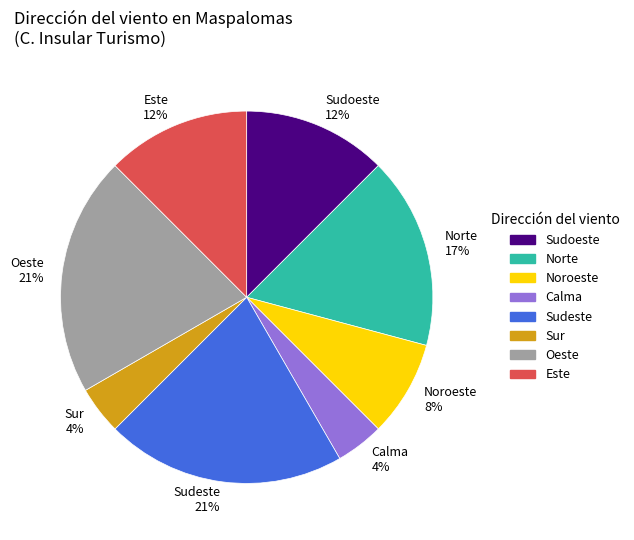

Is it true that Oeste 21% is 21% of the pie?

True